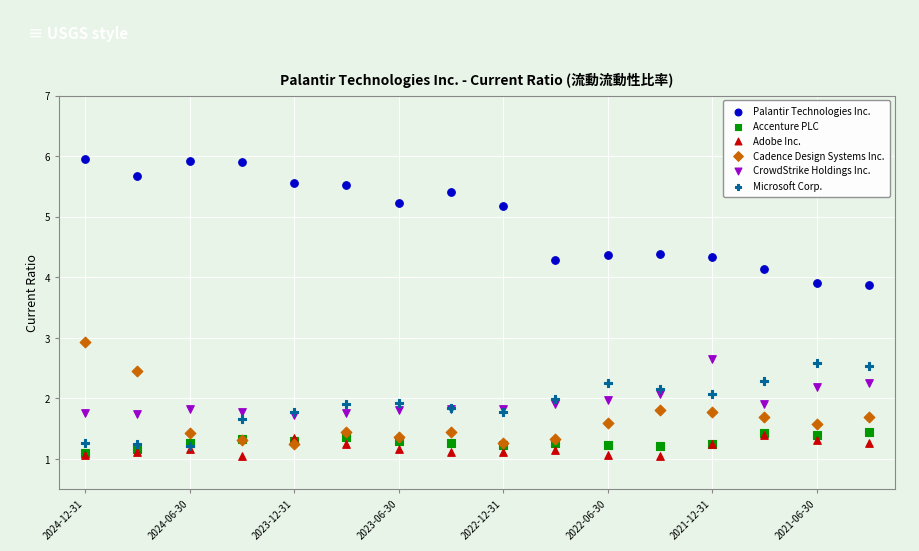

What are all the series names shown in the legend?

Palantir Technologies Inc., Accenture PLC, Adobe Inc., Cadence Design Systems Inc., CrowdStrike Holdings Inc., Microsoft Corp.